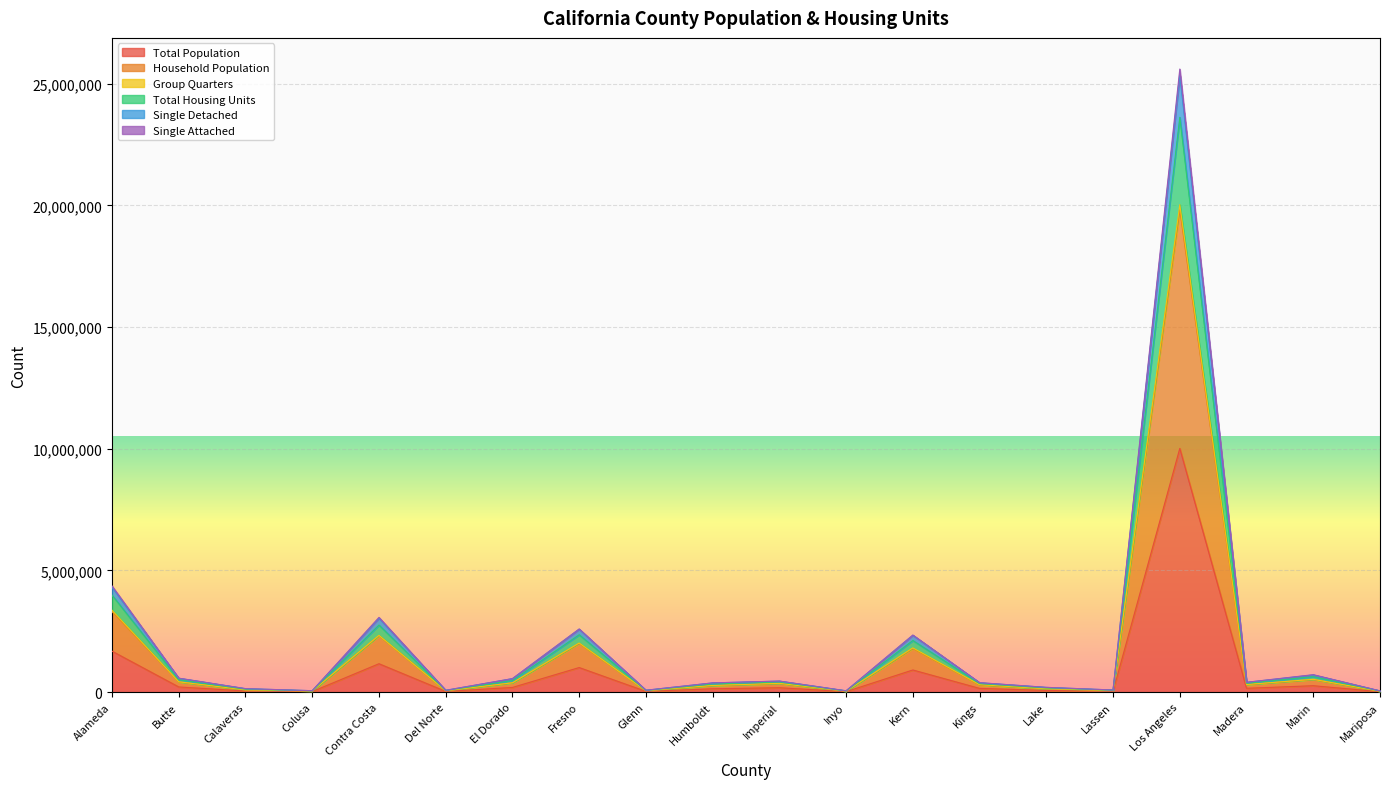

Which category has the highest value in the Total Population series?

Los Angeles